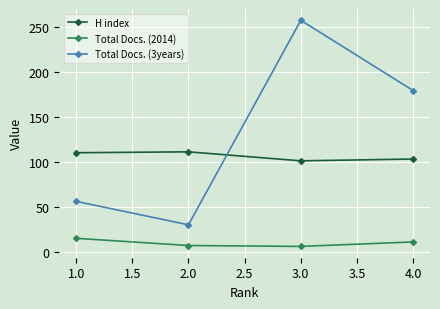

At which label does Total Docs. (3years) first exceed 179?

3.0